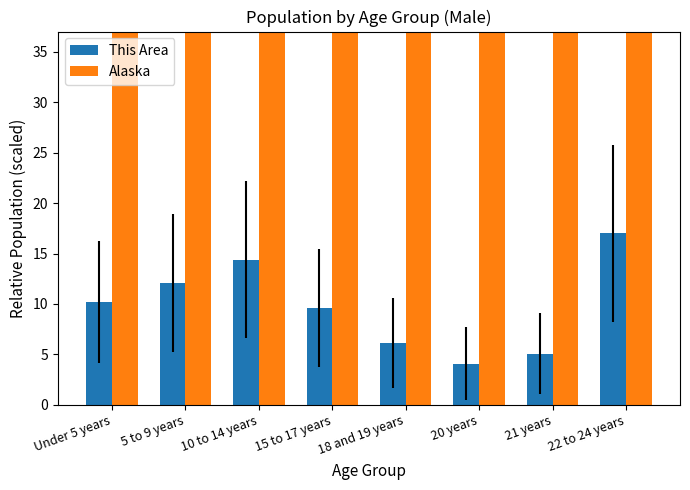

Rank the categories by Alaska value from highest to lowest.

Under 5 years, 10 to 14 years, 5 to 9 years, 22 to 24 years, 15 to 17 years, 18 and 19 years, 20 years, 21 years